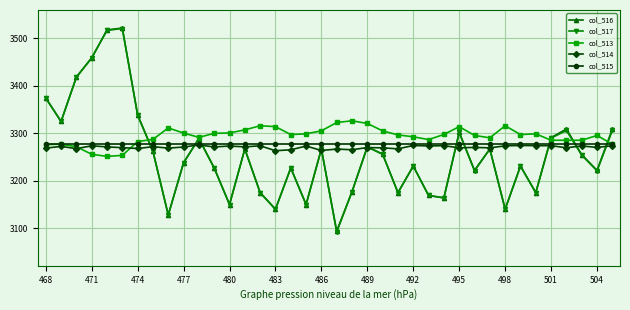

What is the value of the col_513 point at the 18th from the left?

3299.0